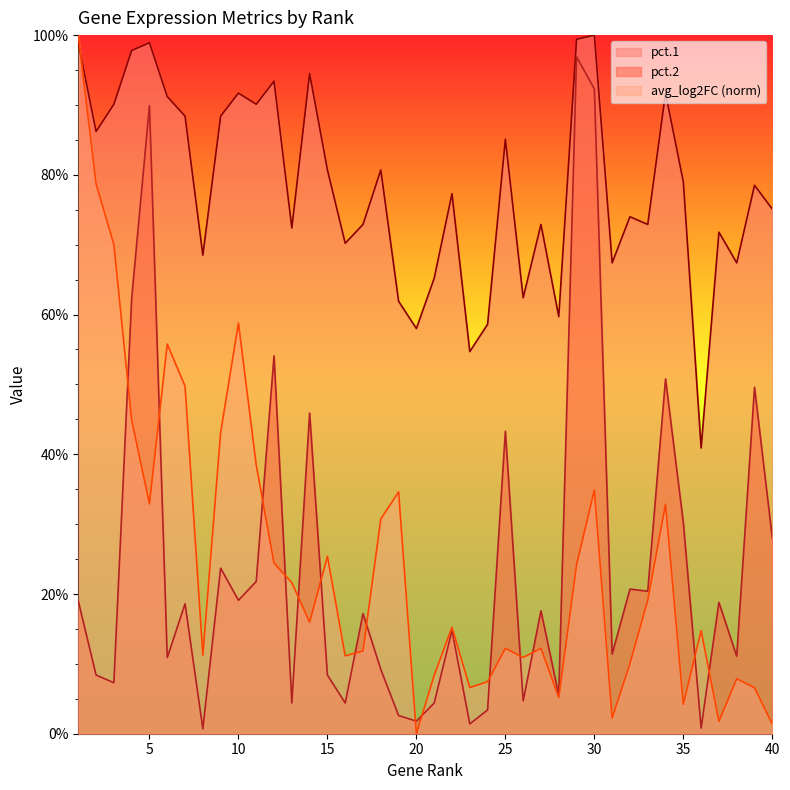

Reading left to right, transcribe all the data shown in this chart.

pct.1: 1=1.0	2=0.9	3=0.9	4=1.0	5=1.0	6=0.9	7=0.9	8=0.7	9=0.9	10=0.9	11=0.9	12=0.9	13=0.7	14=0.9	15=0.8	16=0.7	17=0.7	18=0.8	19=0.6	20=0.6	21=0.7	22=0.8	23=0.5	24=0.6	25=0.9	26=0.6	27=0.7	28=0.6	29=1.0	30=1.0	31=0.7	32=0.7	33=0.7	34=0.9	35=0.8	36=0.4	37=0.7	38=0.7	39=0.8	40=0.8
pct.2: 1=0.2	2=0.1	3=0.1	4=0.6	5=0.9	6=0.1	7=0.2	8=0.0	9=0.2	10=0.2	11=0.2	12=0.5	13=0.0	14=0.5	15=0.1	16=0.0	17=0.2	18=0.1	19=0.0	20=0.0	21=0.0	22=0.1	23=0.0	24=0.0	25=0.4	26=0.0	27=0.2	28=0.1	29=1.0	30=0.9	31=0.1	32=0.2	33=0.2	34=0.5	35=0.3	36=0.0	37=0.2	38=0.1	39=0.5	40=0.3
avg_log2FC: 1=1.0	2=0.8	3=0.7	4=0.4	5=0.3	6=0.6	7=0.5	8=0.1	9=0.4	10=0.6	11=0.4	12=0.2	13=0.2	14=0.2	15=0.3	16=0.1	17=0.1	18=0.3	19=0.3	20=0.0	21=0.1	22=0.2	23=0.1	24=0.1	25=0.1	26=0.1	27=0.1	28=0.1	29=0.2	30=0.3	31=0.0	32=0.1	33=0.2	34=0.3	35=0.0	36=0.1	37=0.0	38=0.1	39=0.1	40=0.0